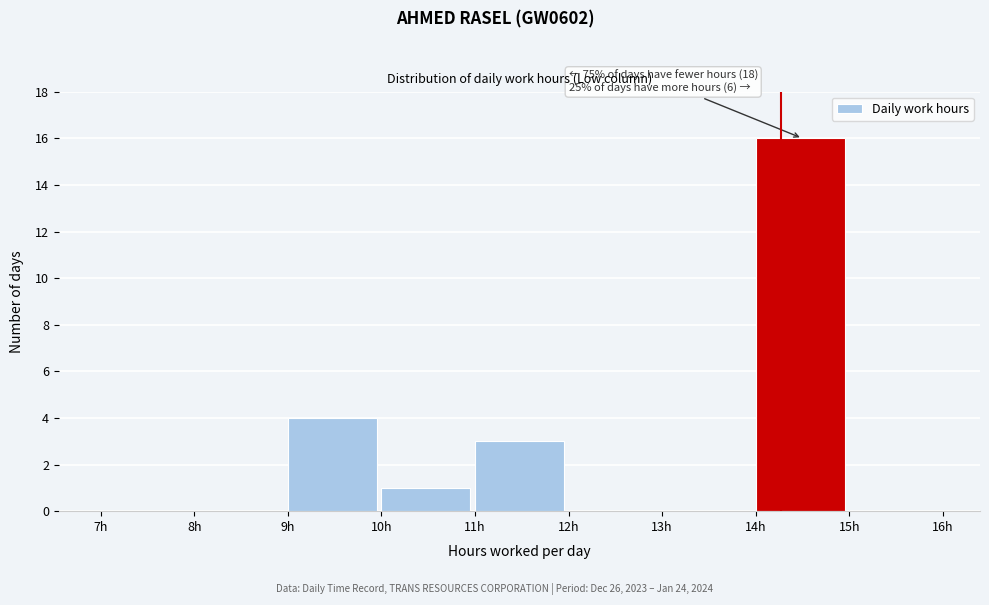

Which range on the x-axis has the tallest bar?

14 to 15